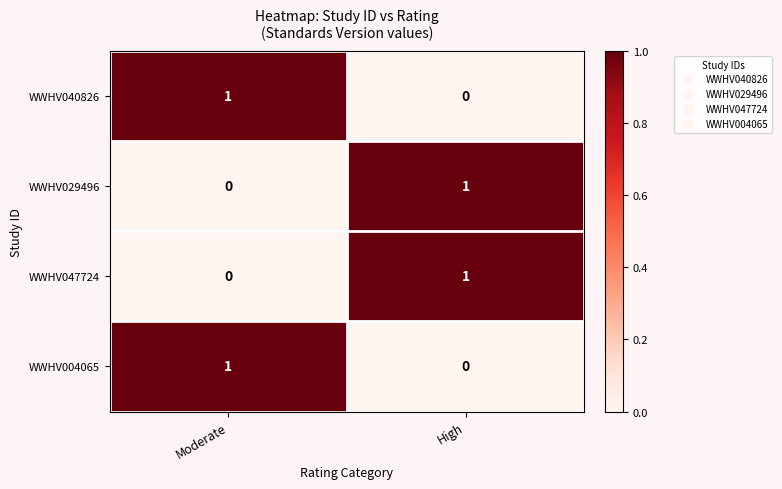

Where is WWHV047724 nearest to the value 0?

Moderate